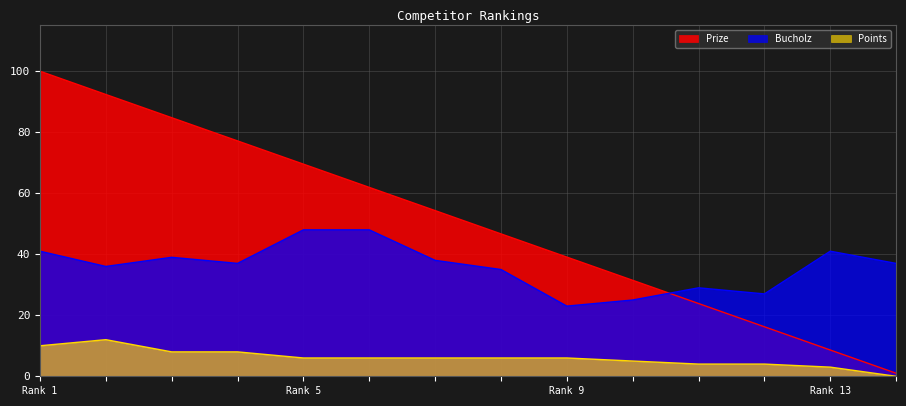

How many lines are shown in the chart?

3